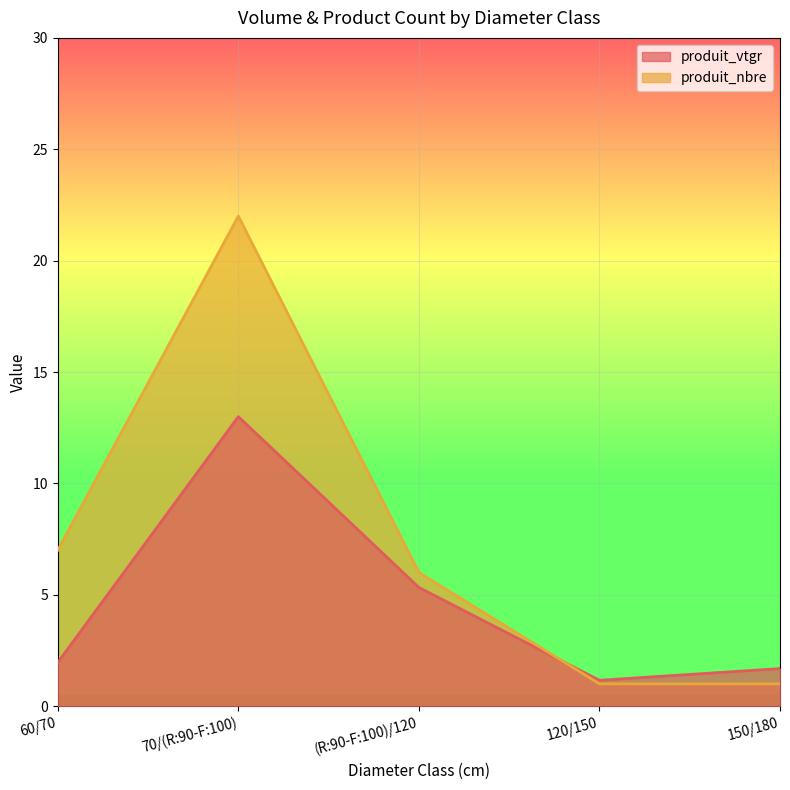

What are all the series names shown in the legend?

produit_vtgr, produit_nbre